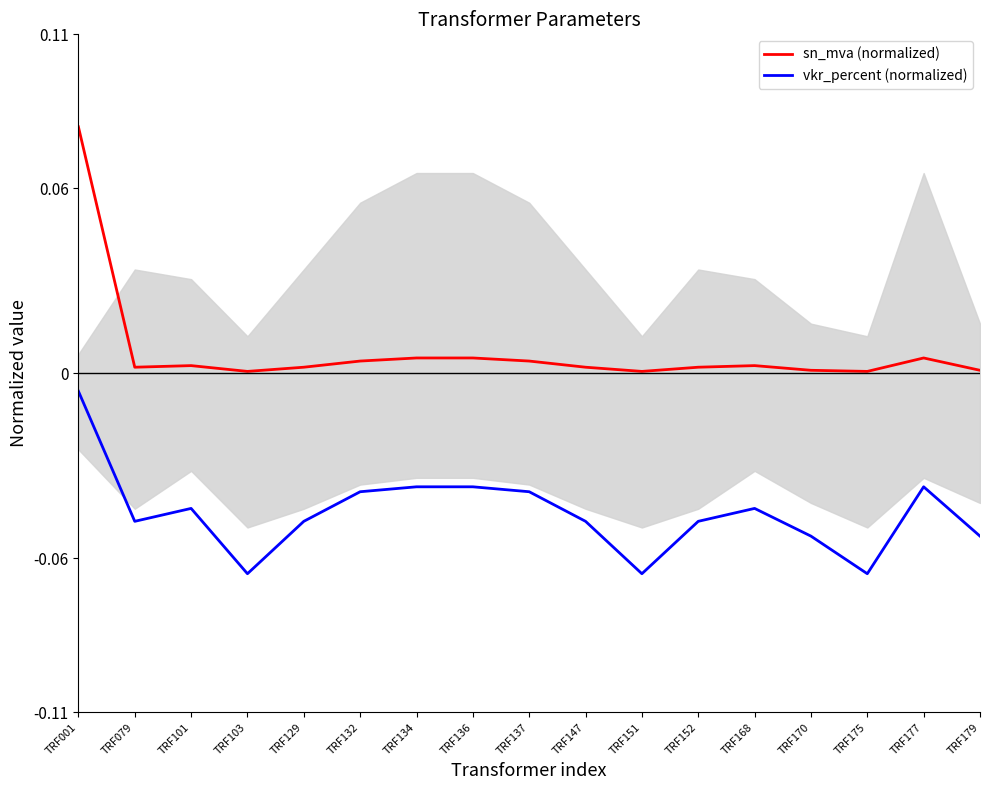

In sn_mva (normalized), how many points are lower than both neighbors (excluding endpoints)?

4